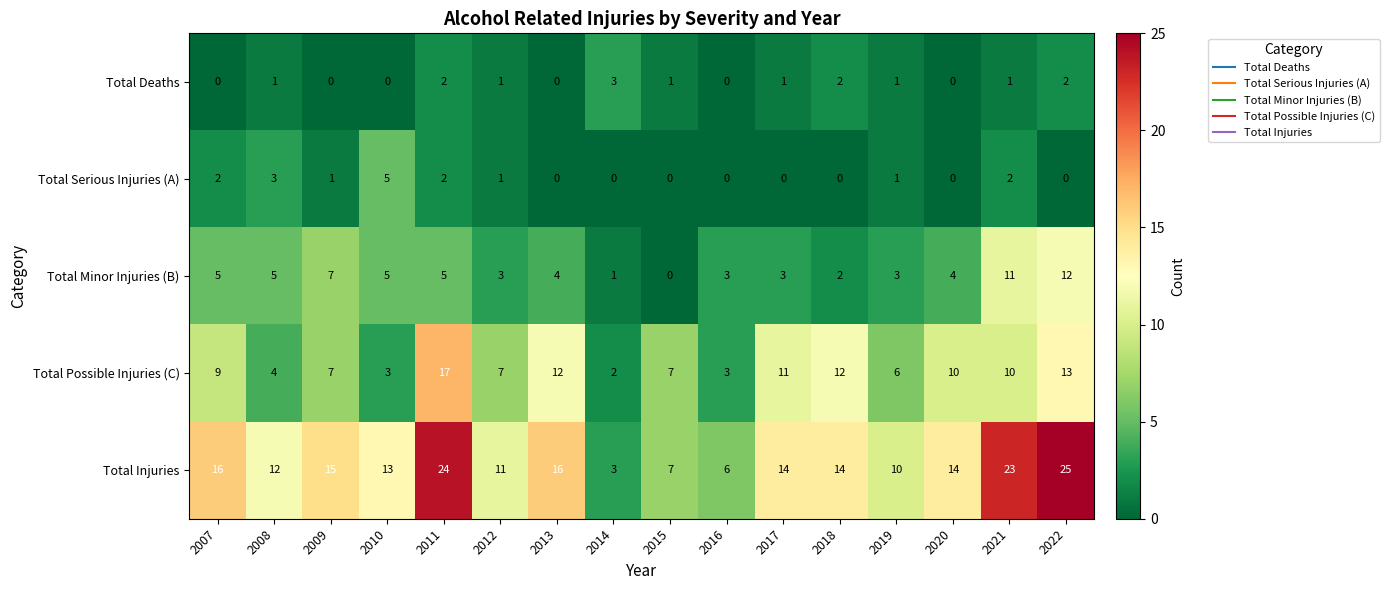

Between 2014 and 2017, which series saw the biggest shift?

Total Injuries